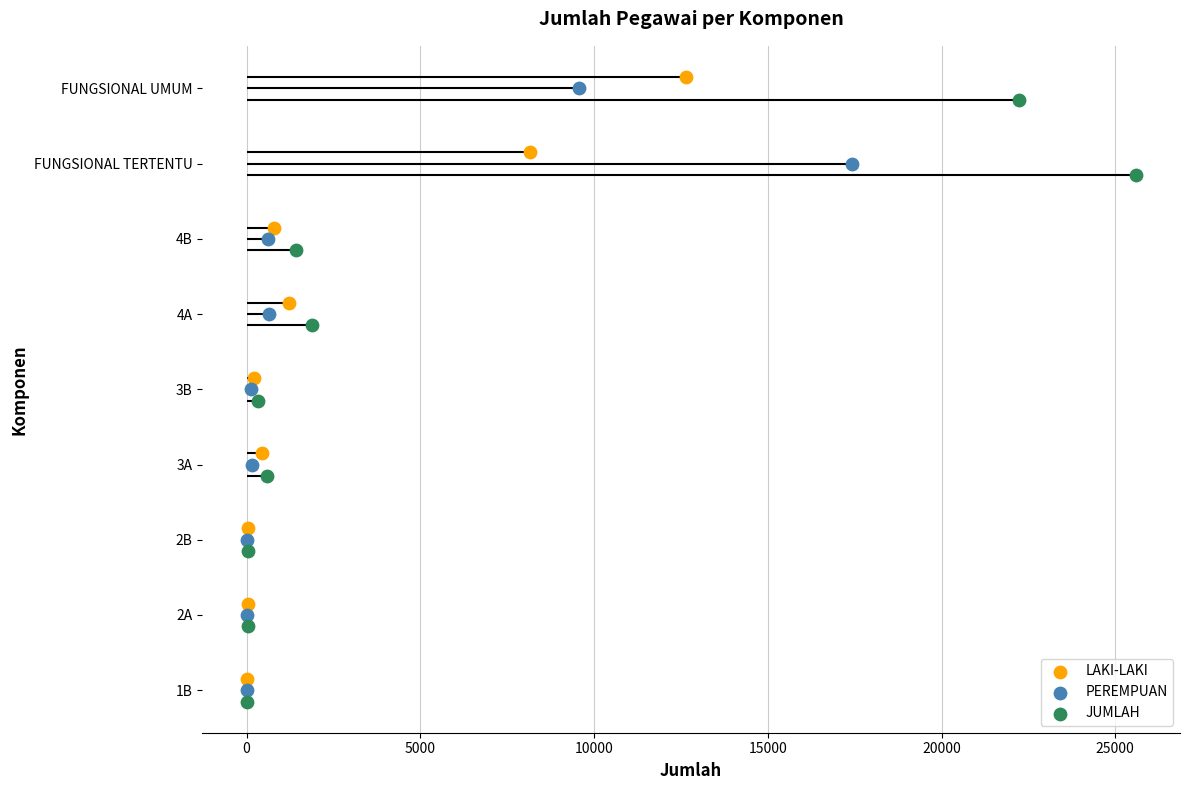

What are all the series names shown in the legend?

LAKI-LAKI, PEREMPUAN, JUMLAH